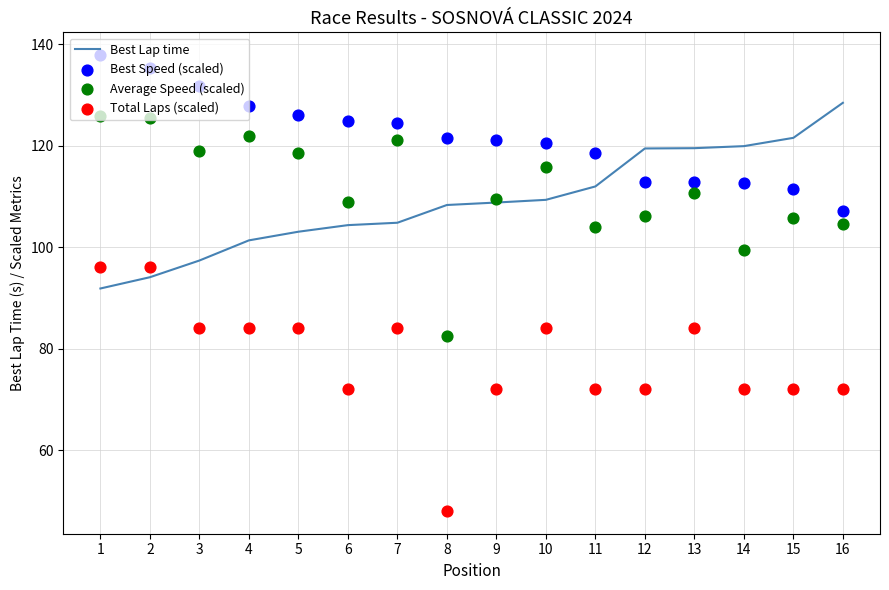

At how many categories does at least one series exceed 106?

16